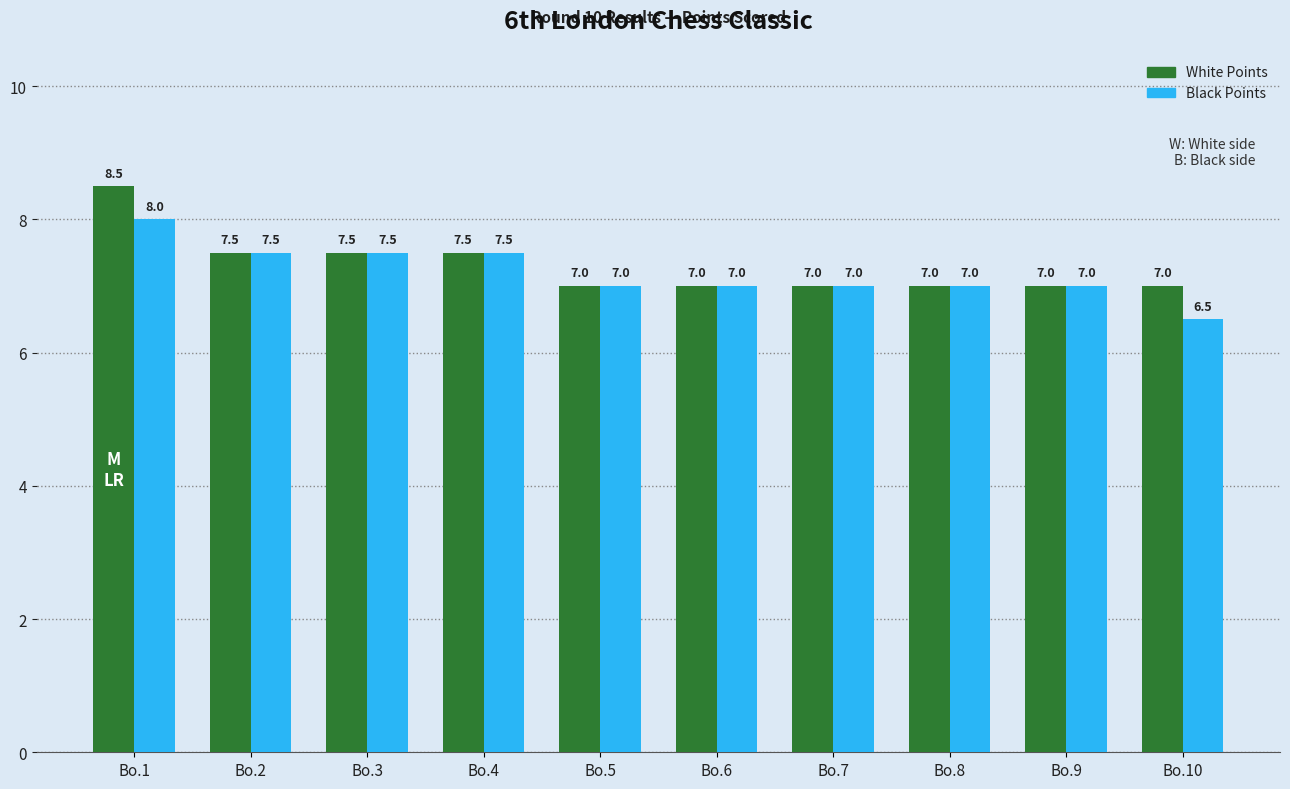

What is the smallest value displayed?

6.5